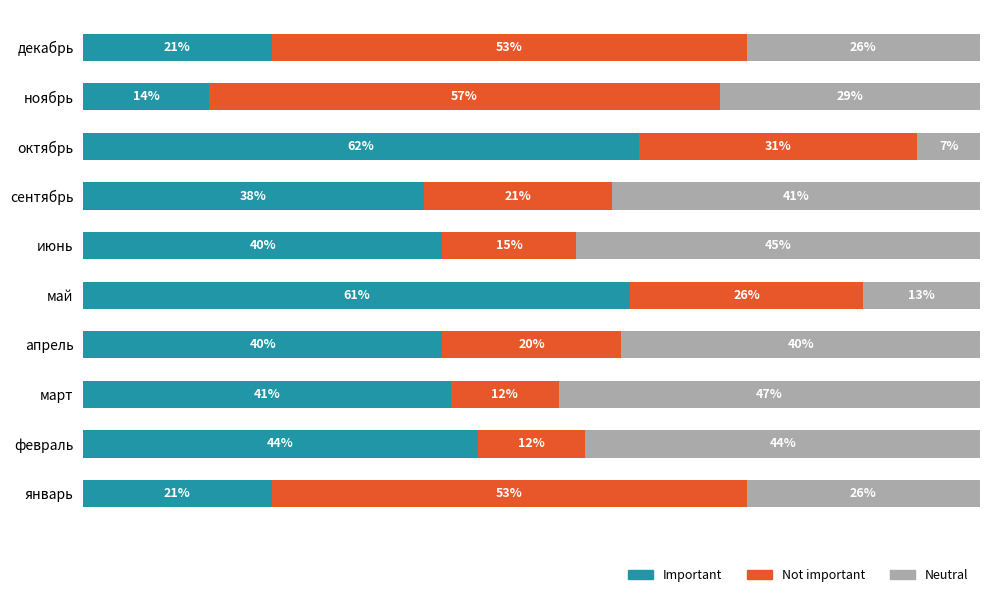

Which category has the highest value in the Important series?

октябрь